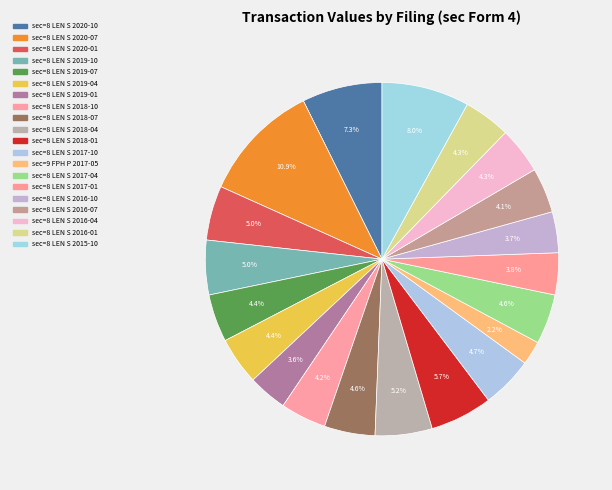

What is the change in value from sec=8 LEN S 2019-10 to sec=8 LEN S 2016-01?

-158000